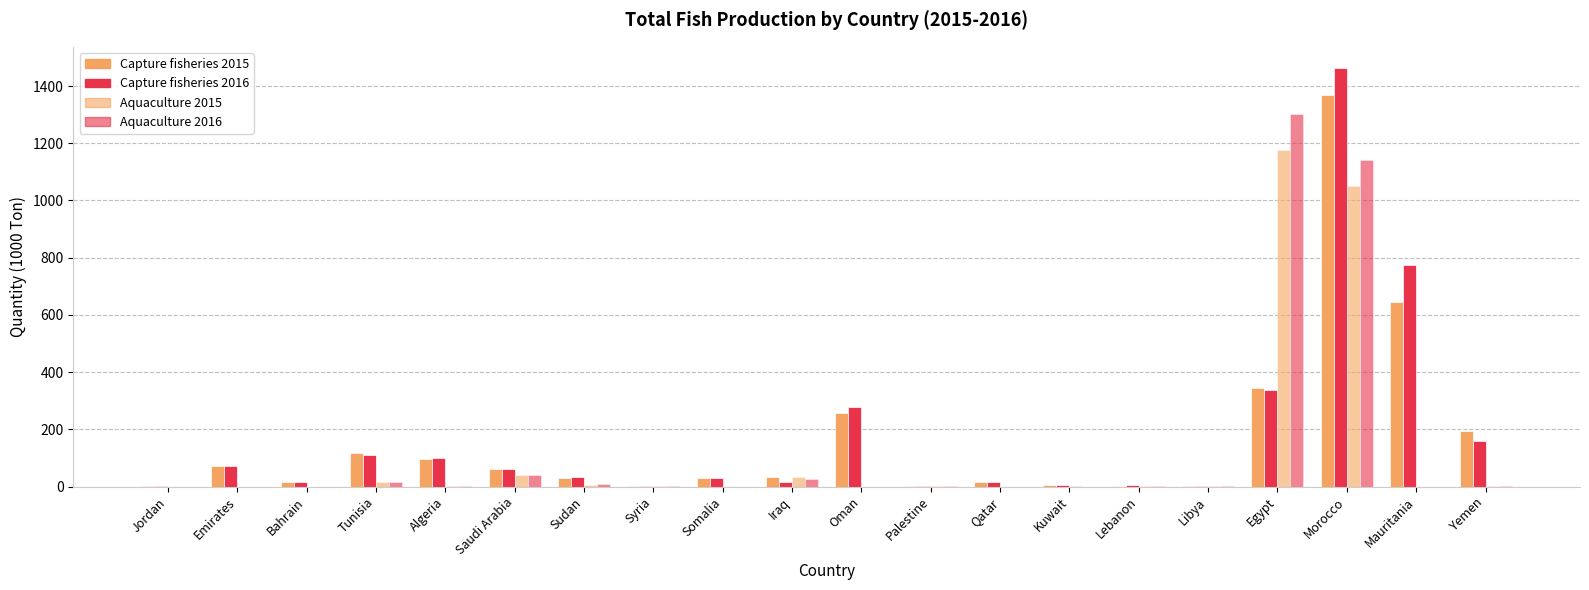

What position from the left is Iraq?

10